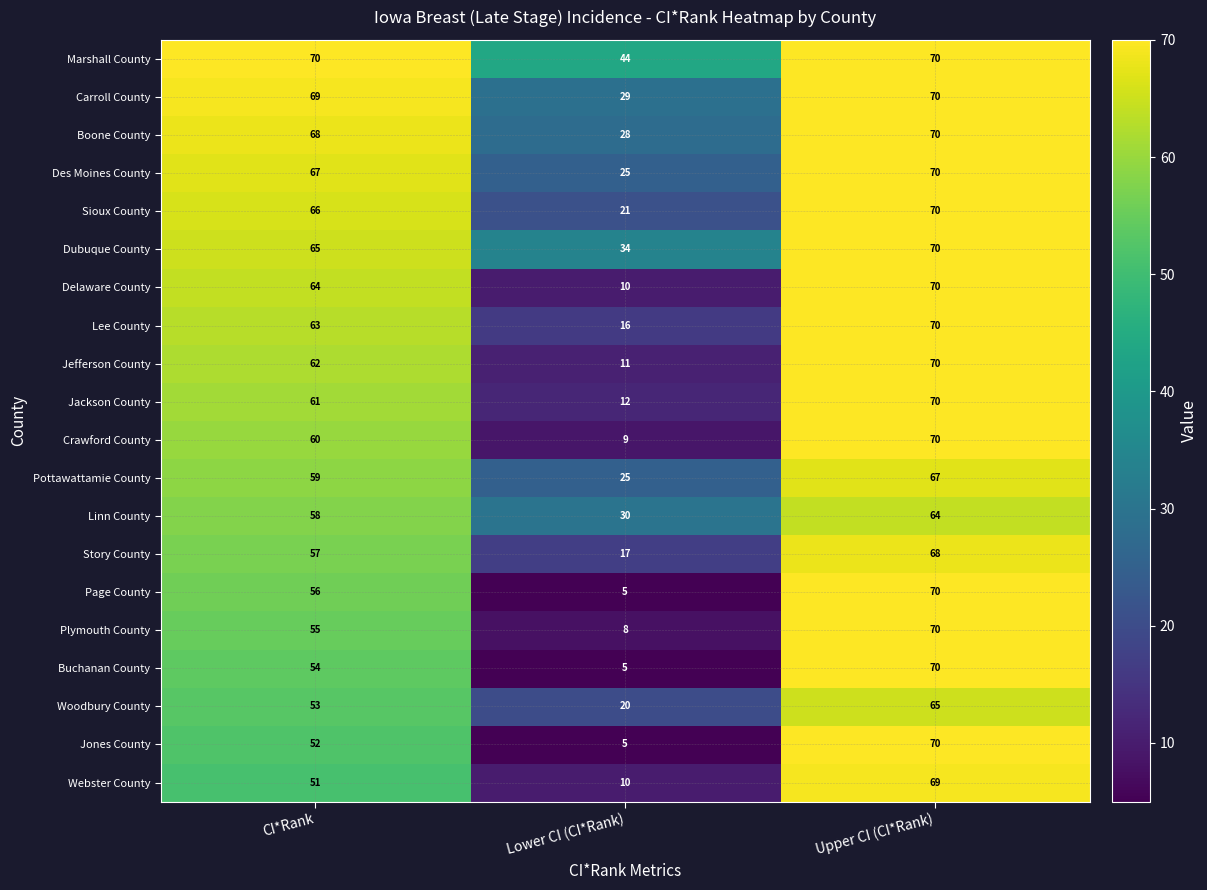

Which category has the lowest value across all series?

Lower CI (CI*Rank)